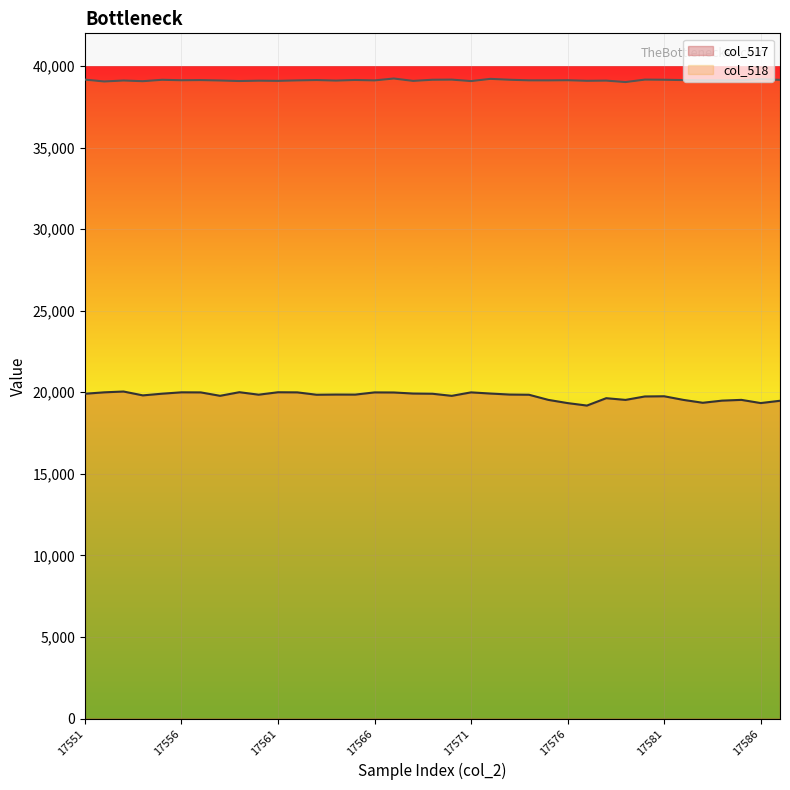

Rank the series by their maximum value, from lowest to highest.

col_517, col_518